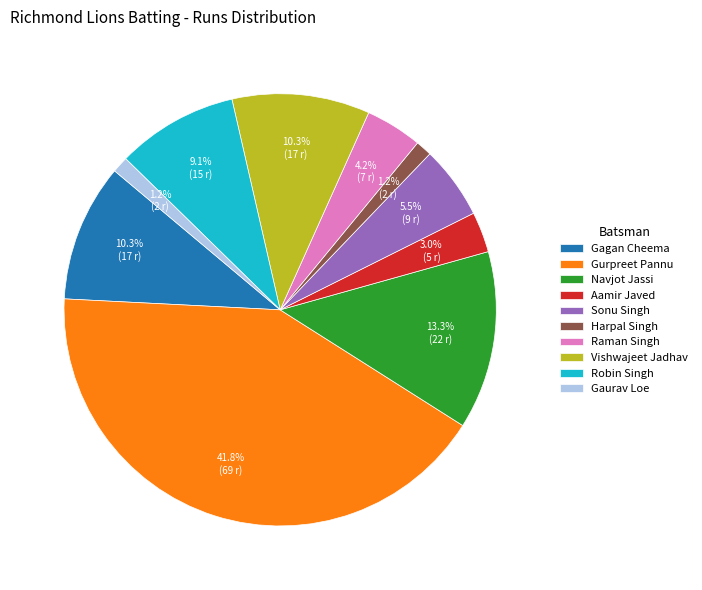

Is there a majority slice in this chart?

No